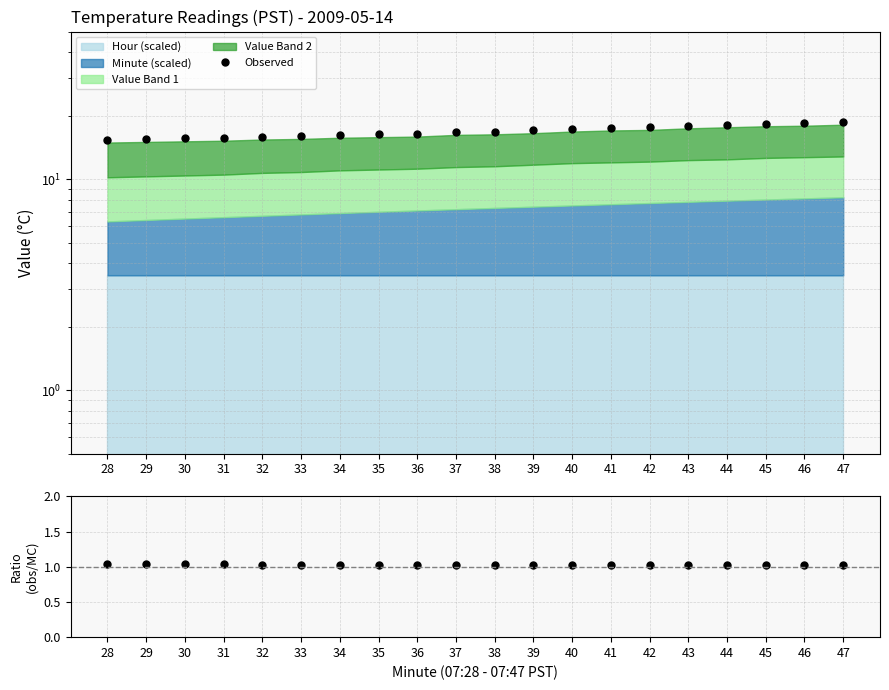

True or false: Ratio and Observed cross at least once.

False